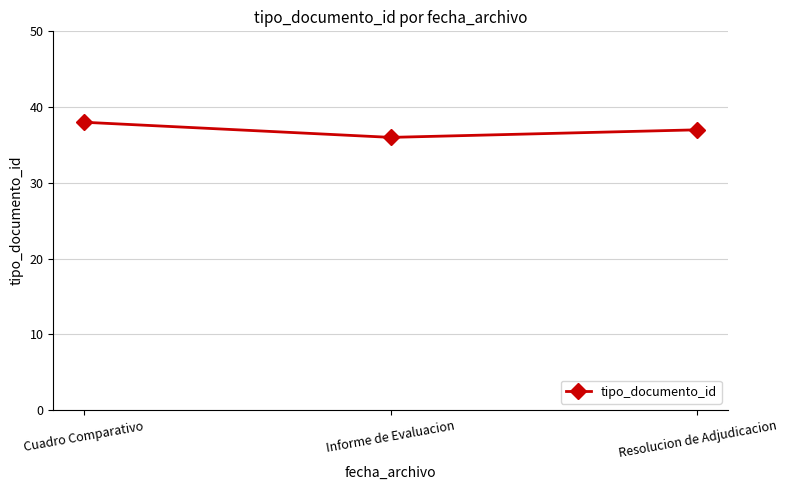

The value at Cuadro Comparativo is 38. True or false?

True